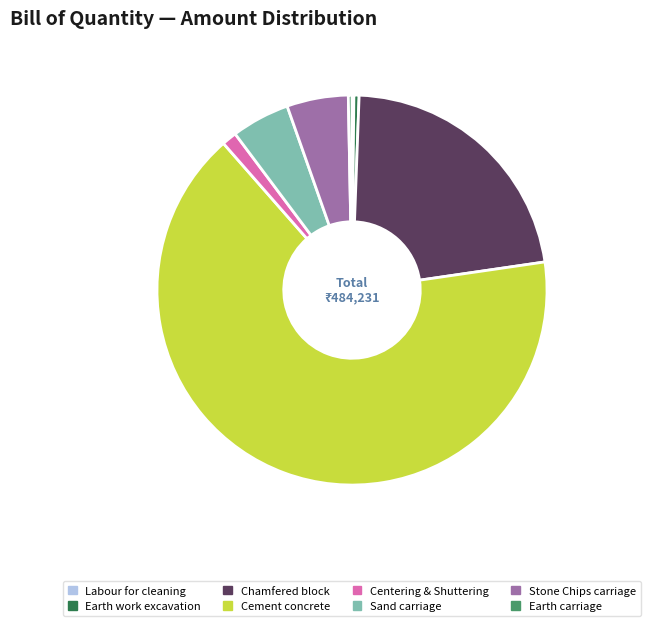

What is the largest slice in the pie chart?

Cement concrete